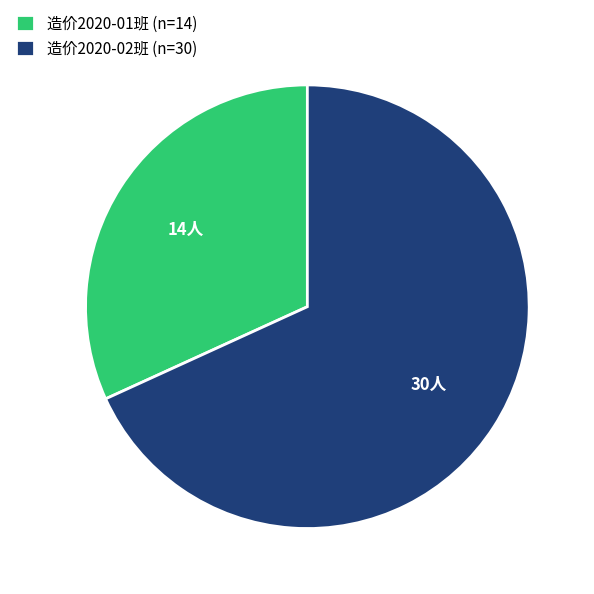

Is there any slice that represents more than half of the pie?

Yes